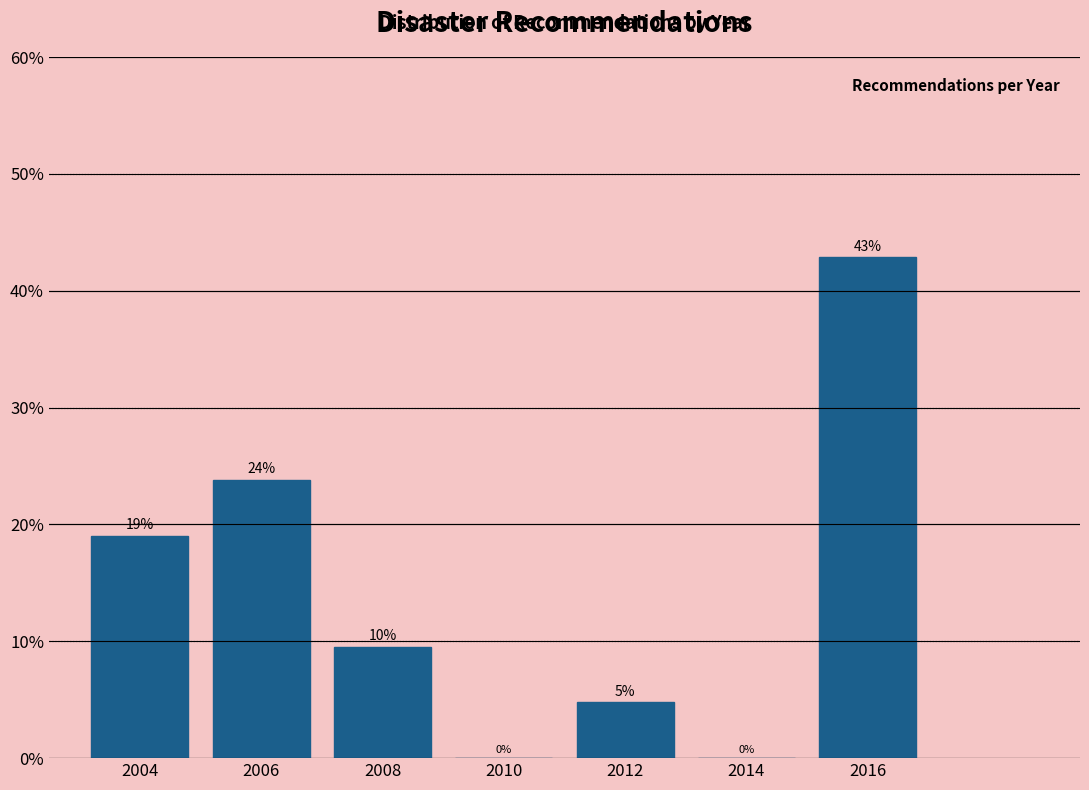

At which category does the chart reach its peak across all series?

2016